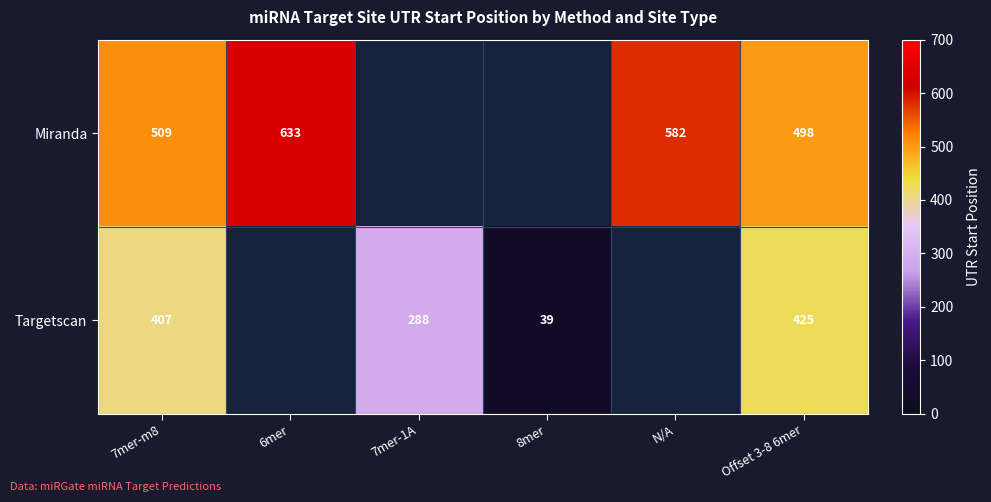

What is the difference between the Miranda values at Offset 3-8 6mer and N/A?

84